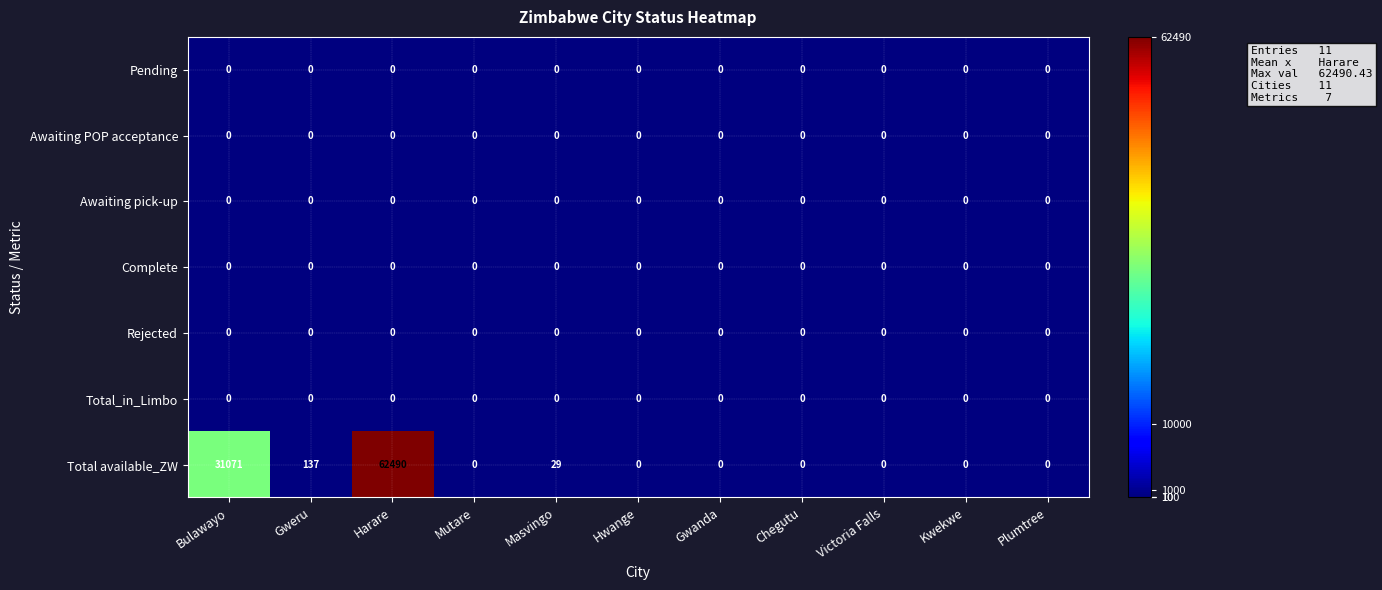

Which category has the highest value across all series?

Harare